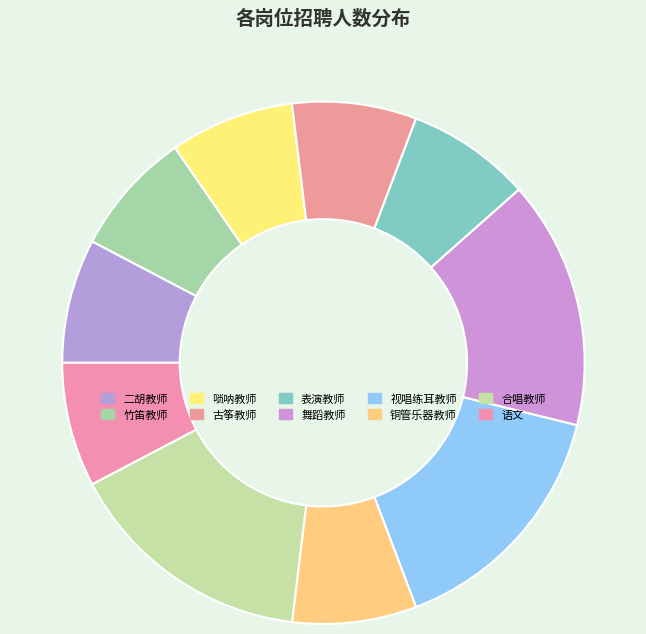

How much of the chart is everything except 唢呐教师?

92.3%